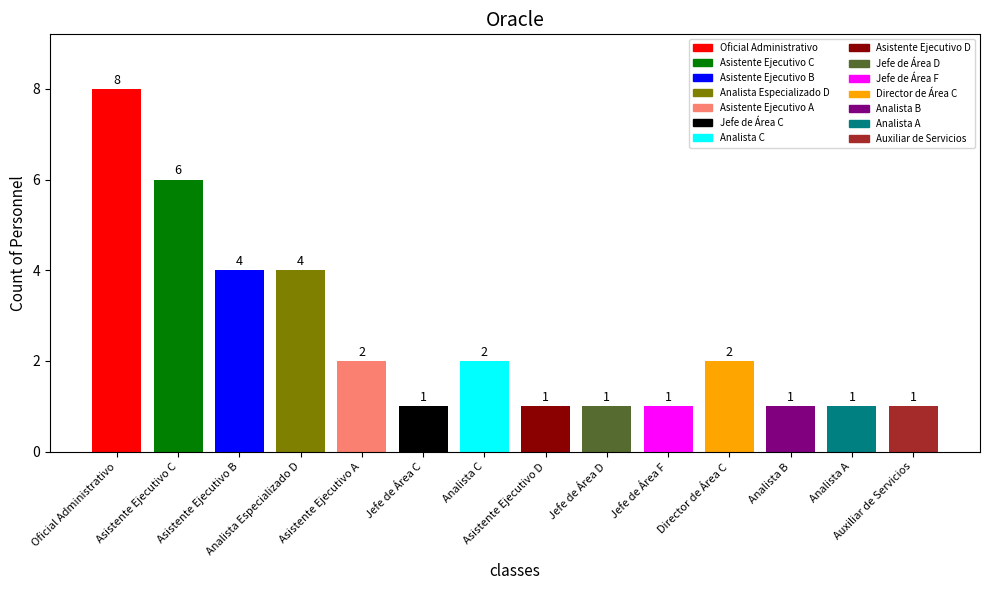

How many values are below 2?

7